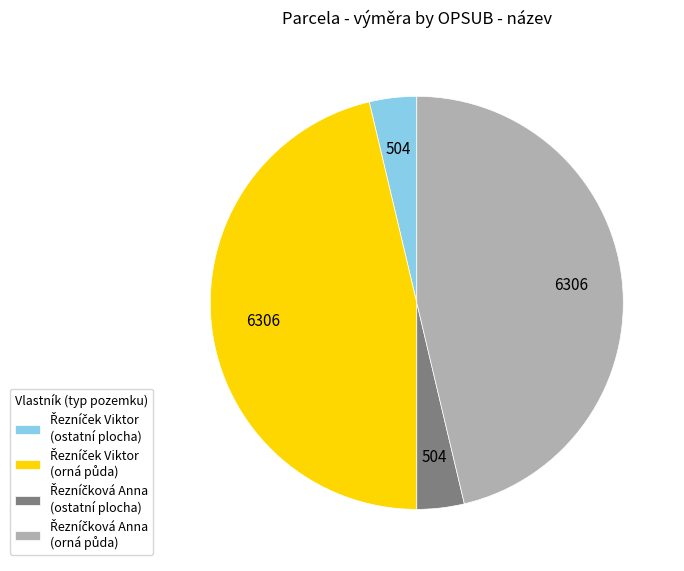

How many segments does this pie chart have?

4